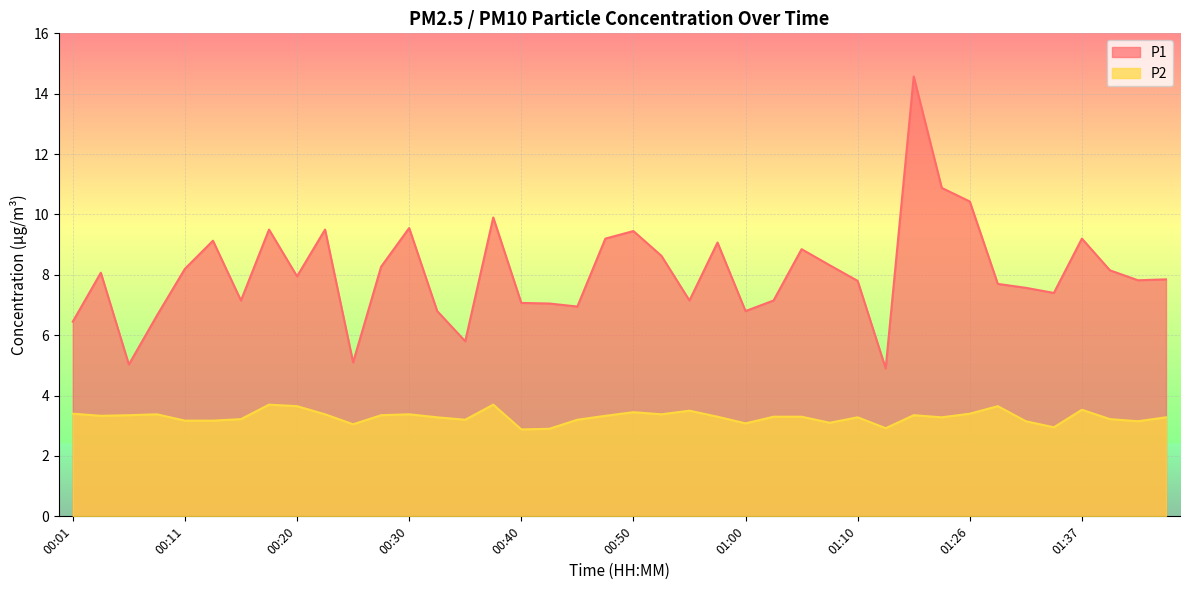

At which label does P1 first exceed 7?

00:03